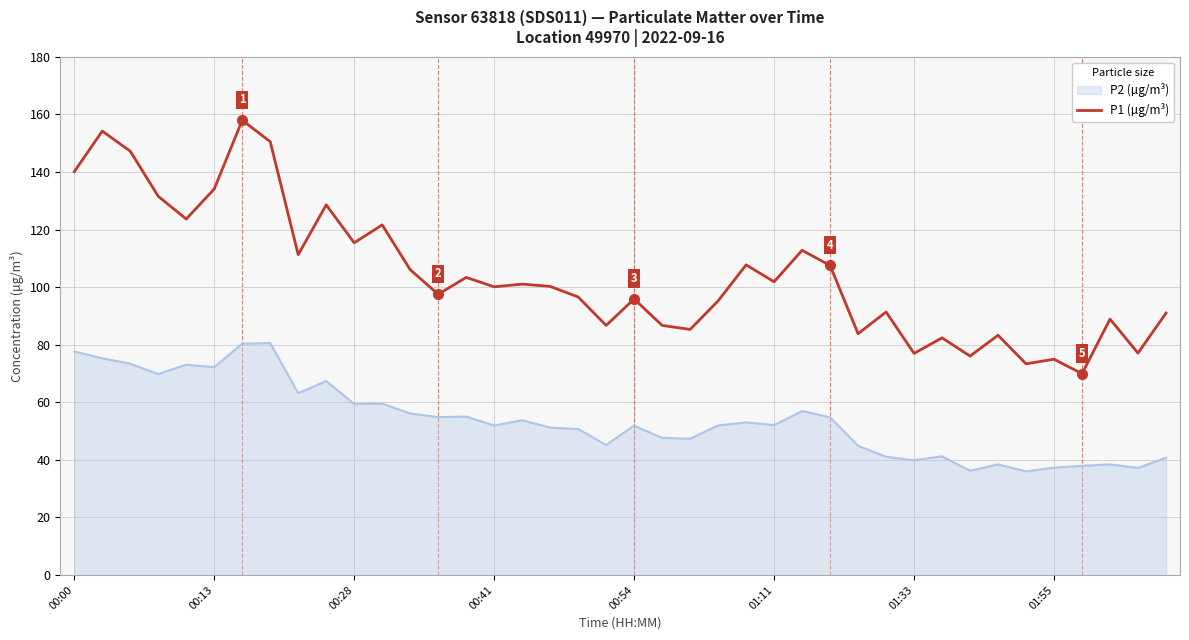

List the series in order of their peak value, lowest first.

P2 (µg/m³), P1 (µg/m³)